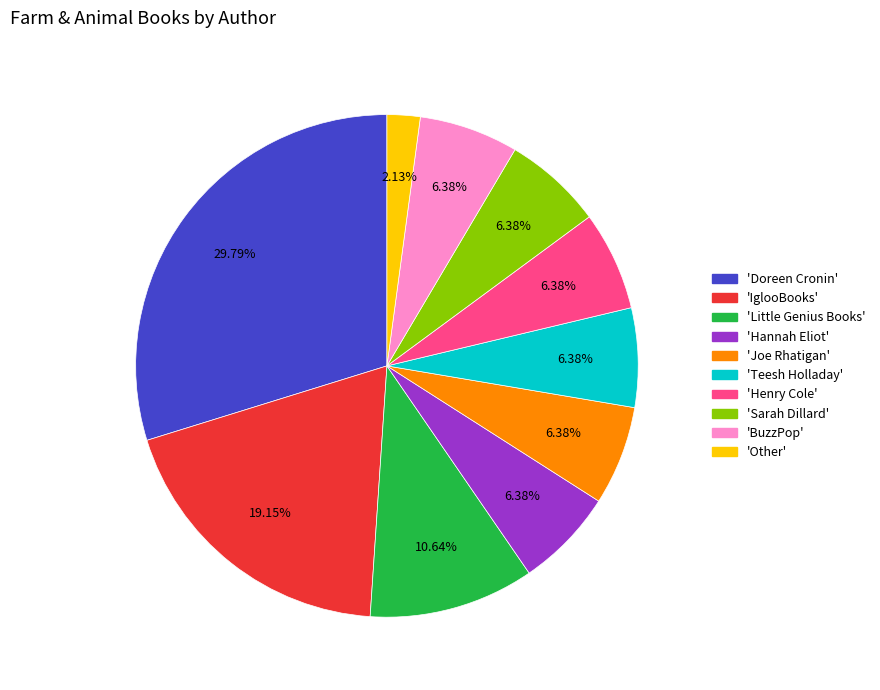

Is there a majority slice in this chart?

No